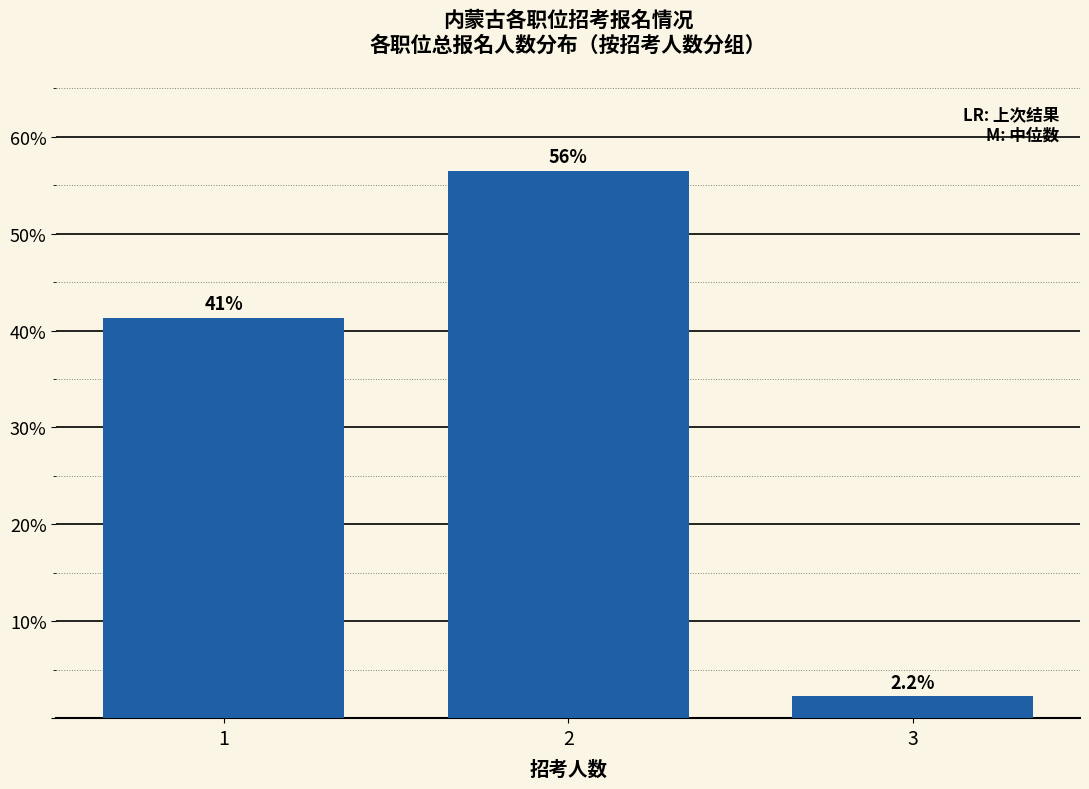

Does the chart contain any negative values?

No